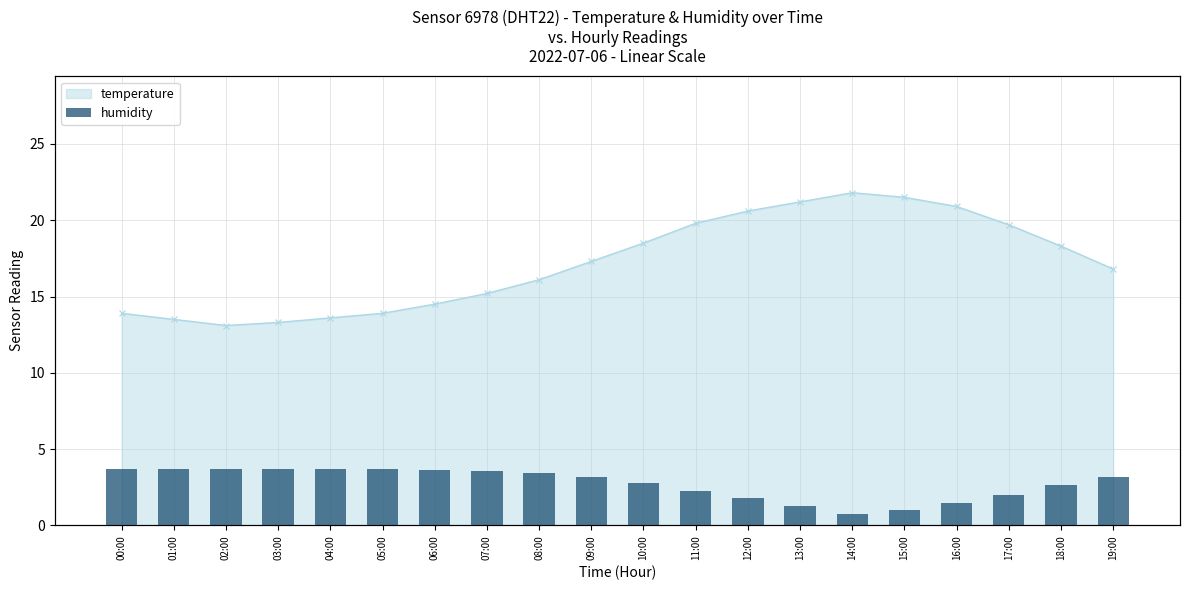

What position from the left is 09:00?

10